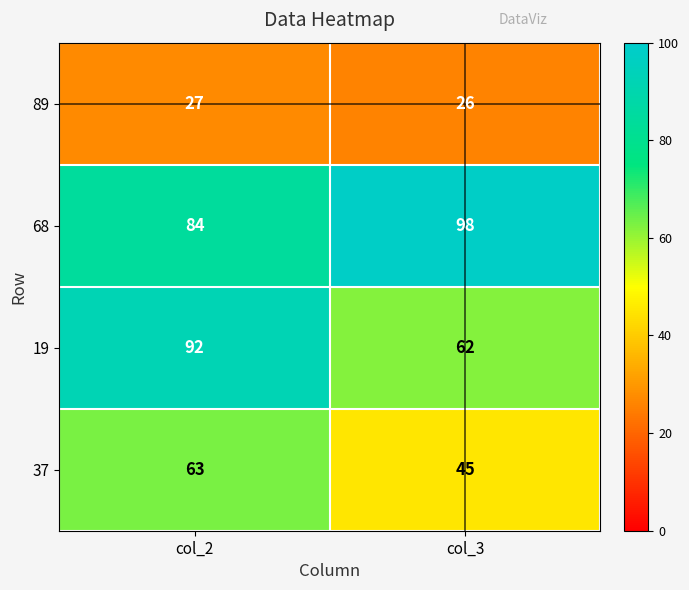

What is the difference between the highest and lowest values at col_3?

72